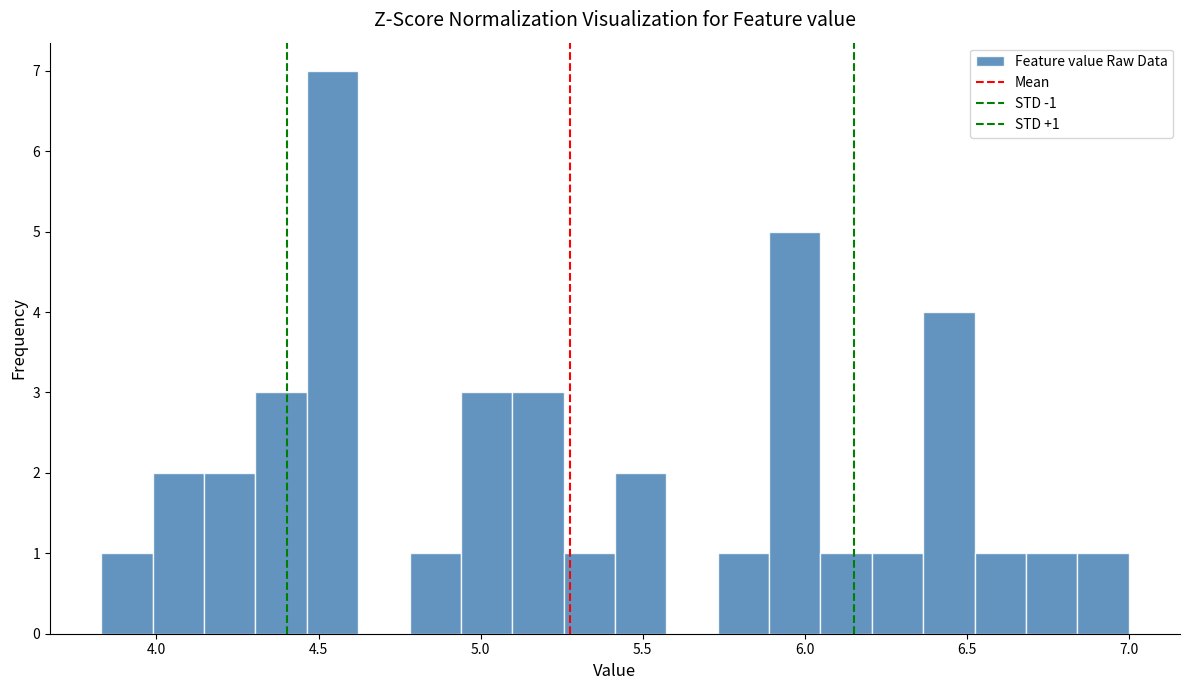

Read against the x-axis, roughly where is the centre of the tallest bar?

4.55